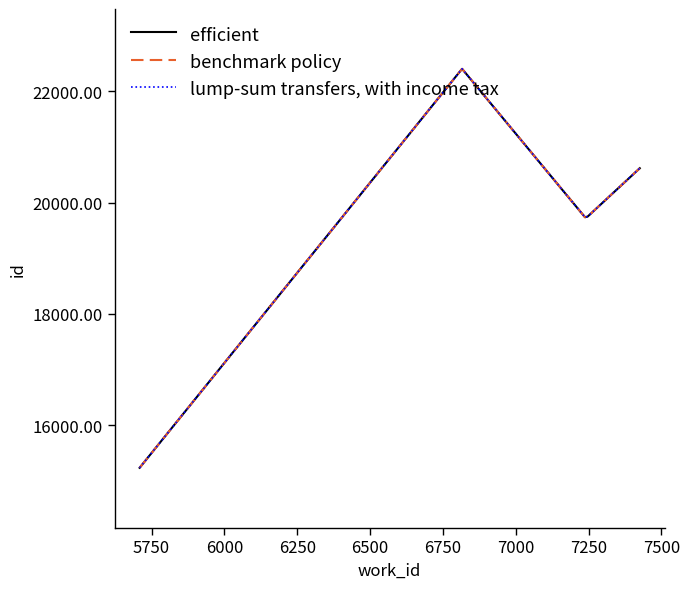

Does the chart display data point markers on the line(s)?

No